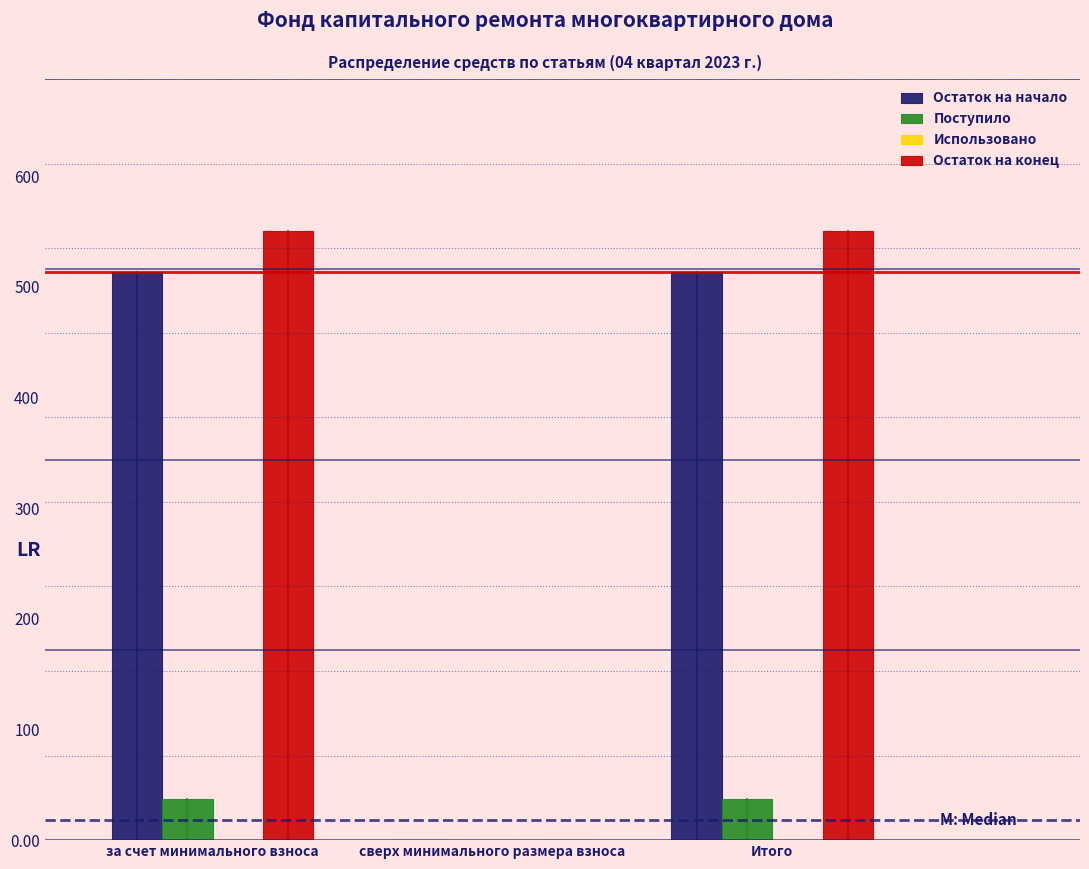

What is the sum of the Остаток на конец values at за счет минимального взноса and Итого?

1100.8